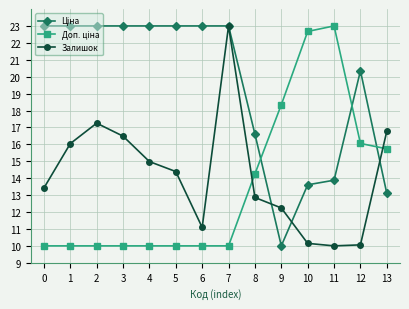

What is the minimum value shown in the chart?

10.0